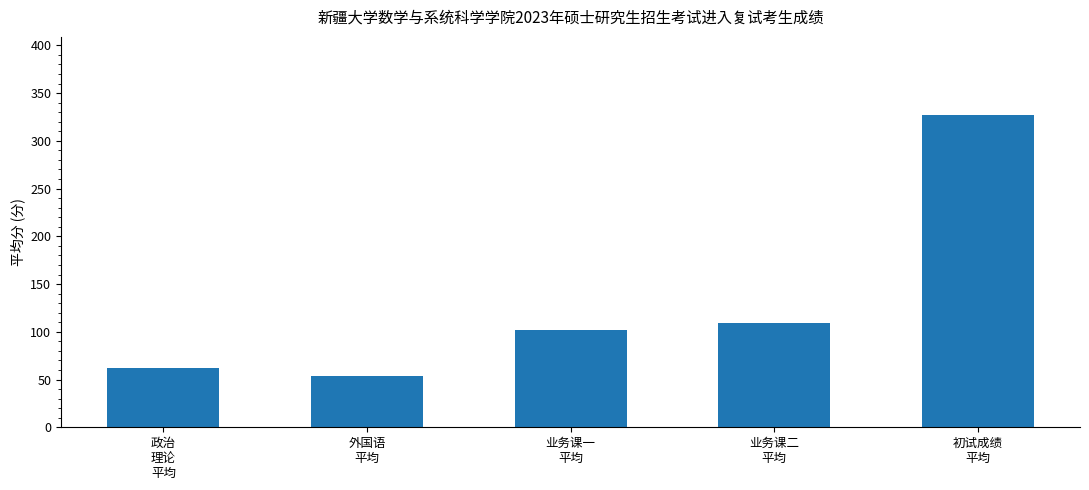

Approximately how many times larger is the value at 初试成绩
平均 compared to 业务课二
平均?

3.0